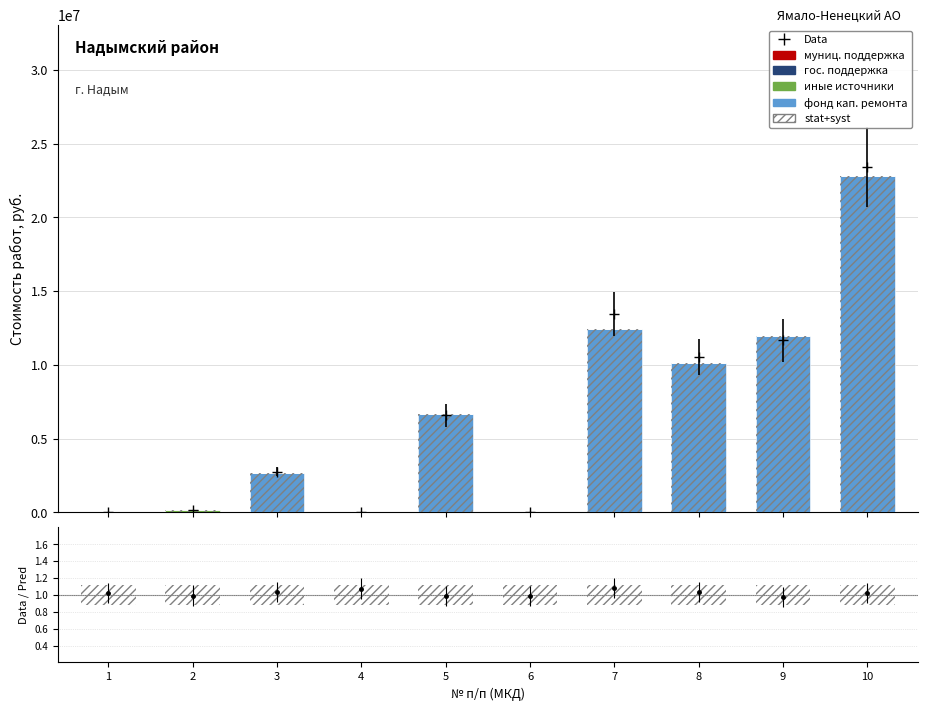

Is it true that гос. поддержка equals 0.0 at 2?

True